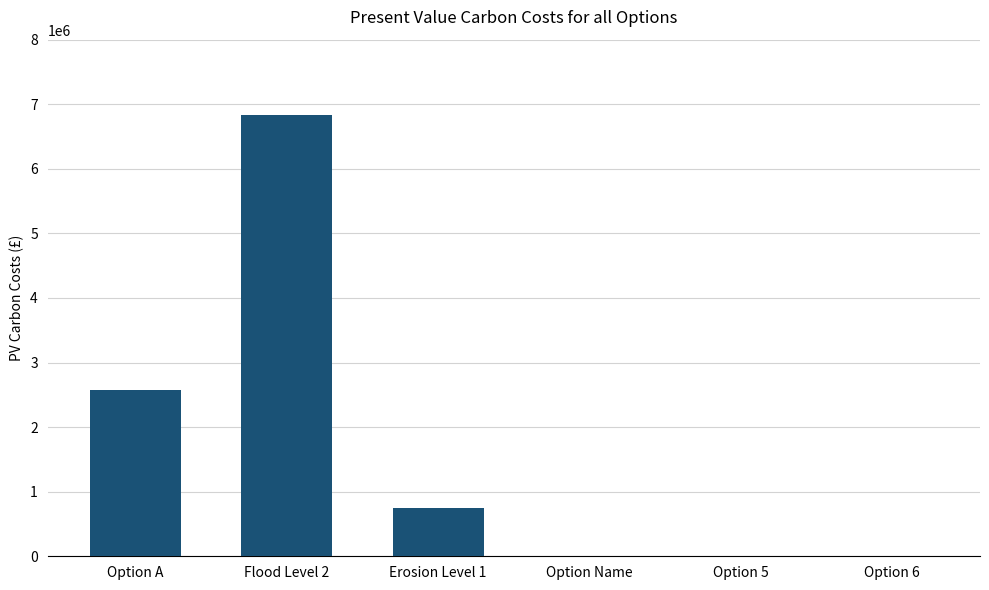

What is the average value?

1693549.1